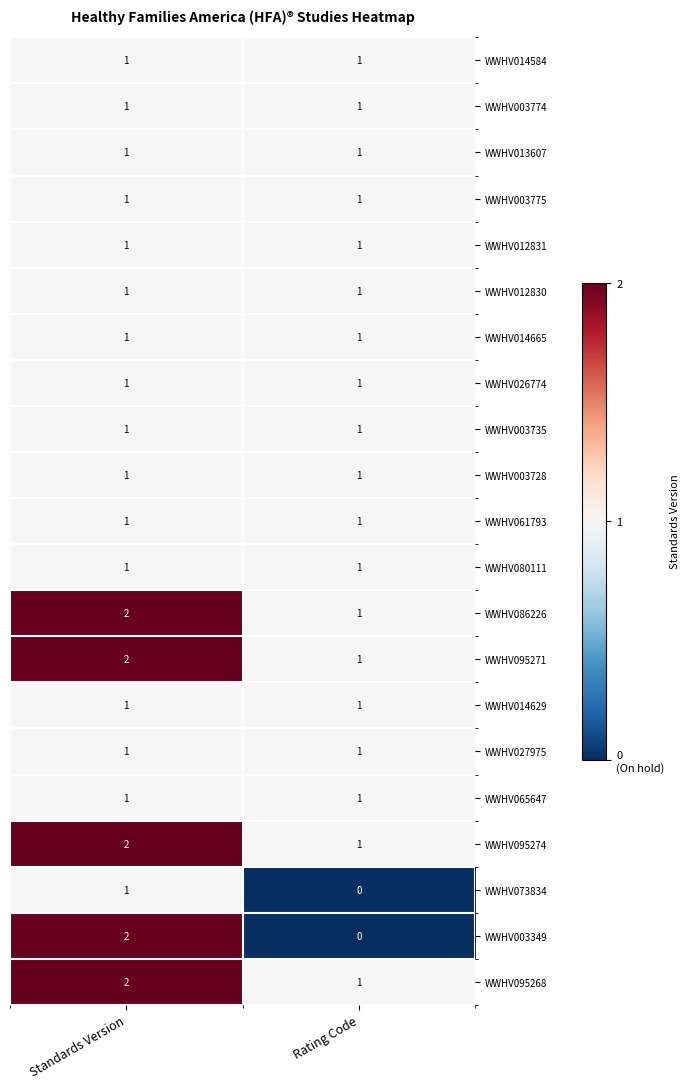

Which series changed the most between Standards Version and Rating Code?

WWHV003349